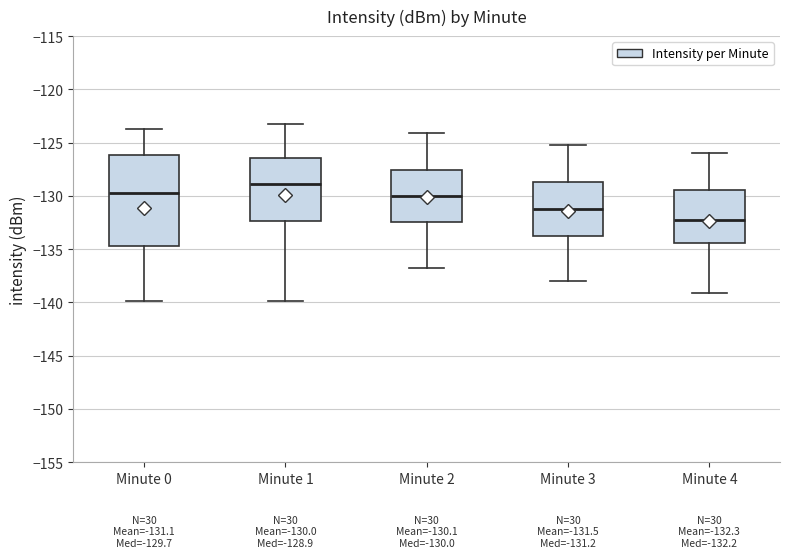

Which box is the tallest, from its lower edge to its upper edge?

Minute 0